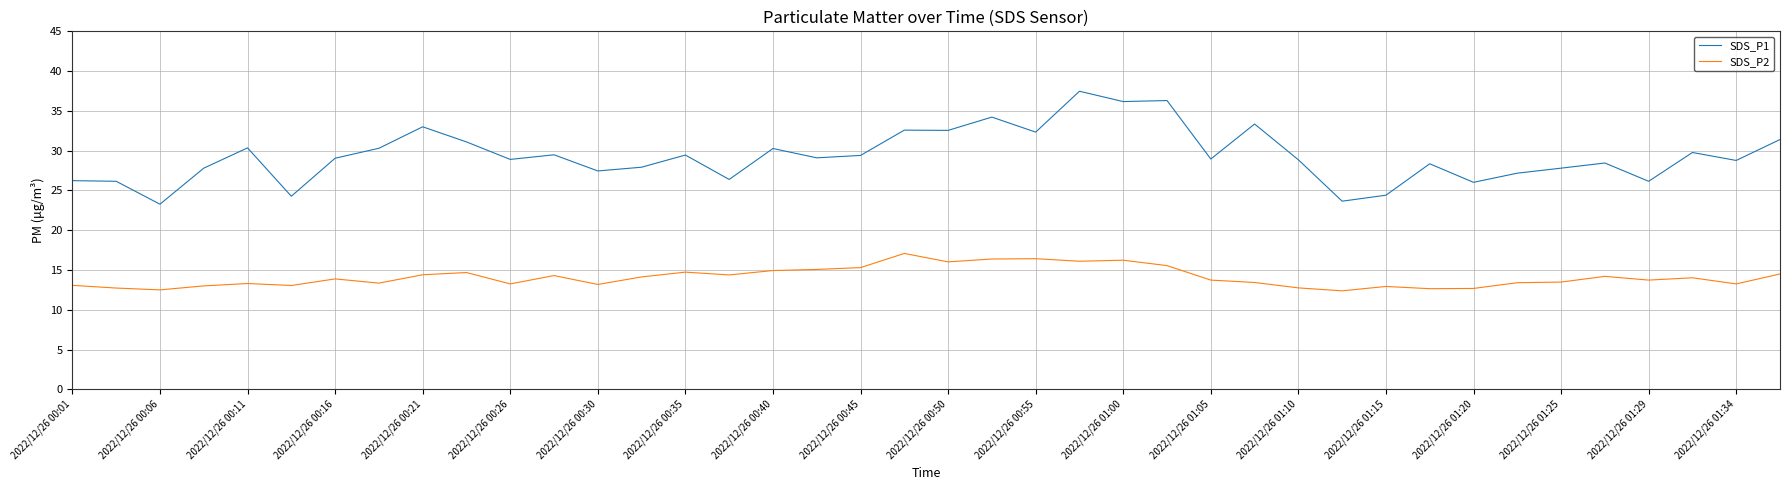

What are all the series names shown in the legend?

SDS_P1, SDS_P2